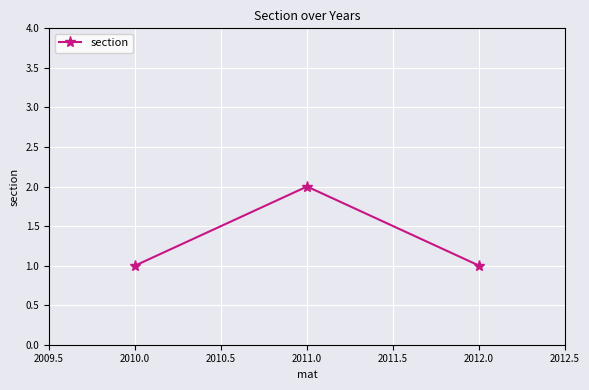

What is the change in value from 2010.0 to 2011.0?

+1